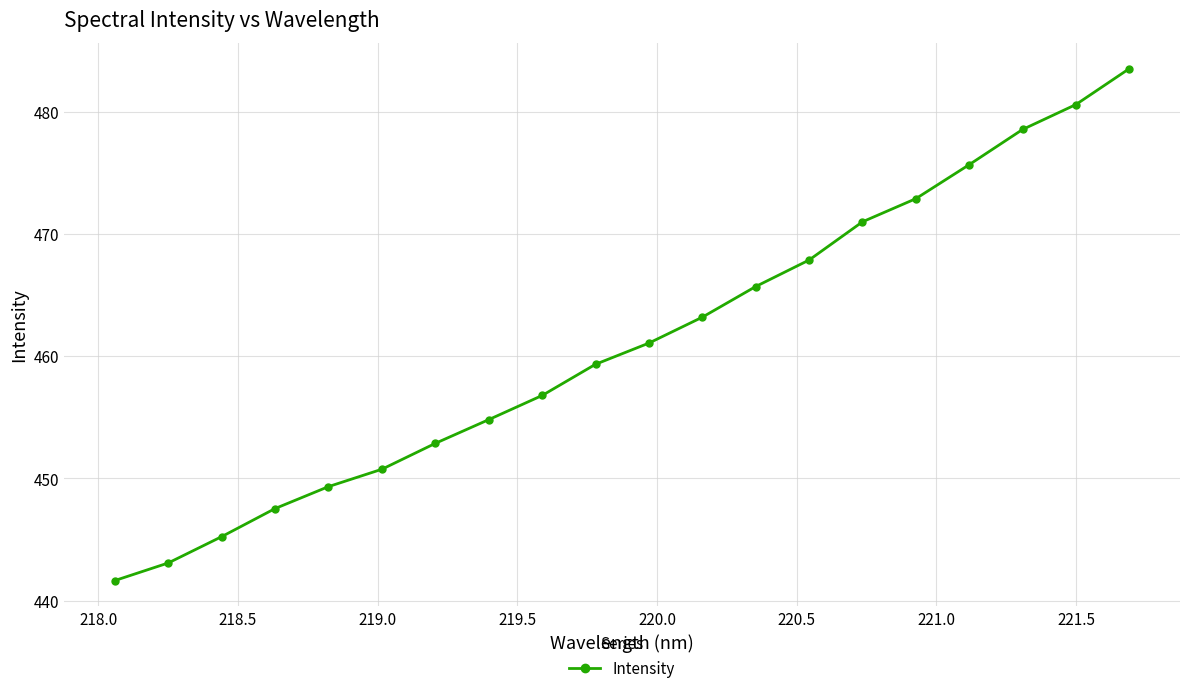

What is the greatest value displayed?

483.5